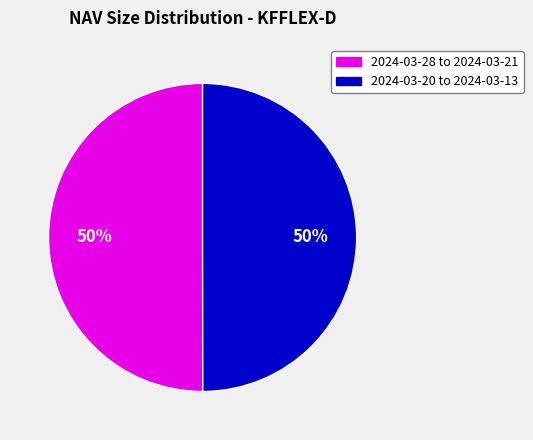

Is there any slice that represents more than half of the pie?

No